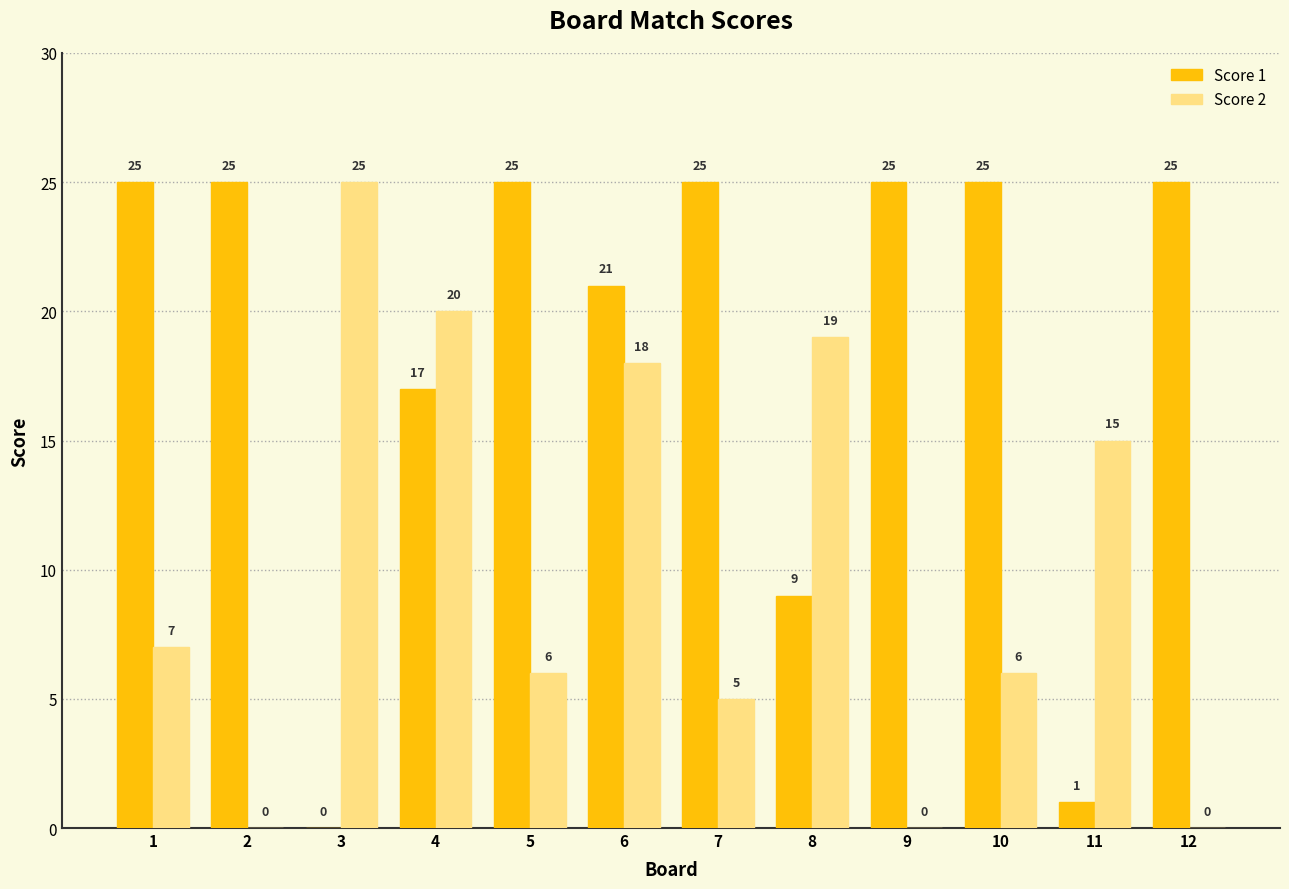

True or false: Score 2 has a value of 11 at 2.

False